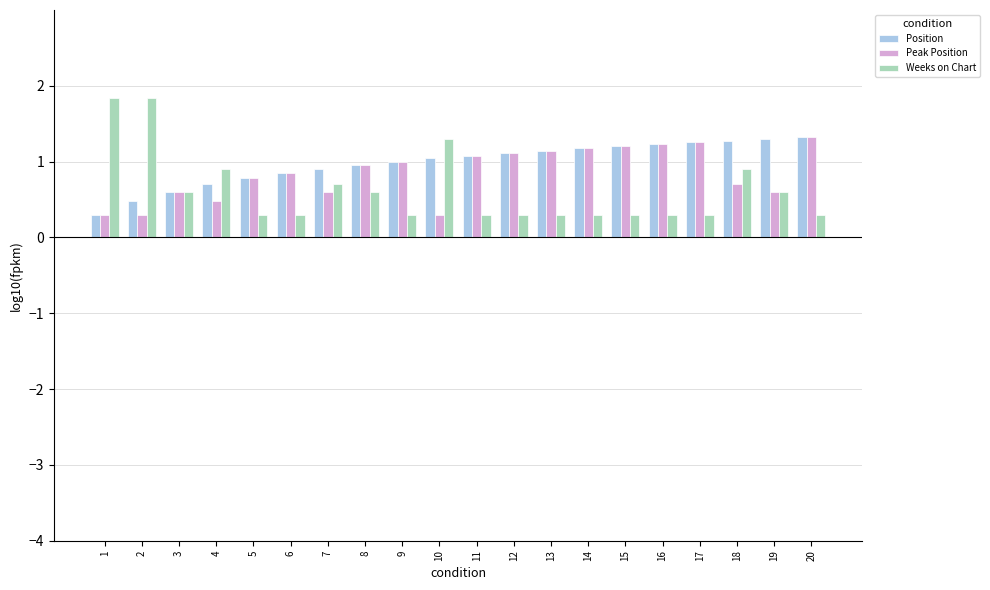

The value of Peak Position at 13 is 1.9. True or false?

False